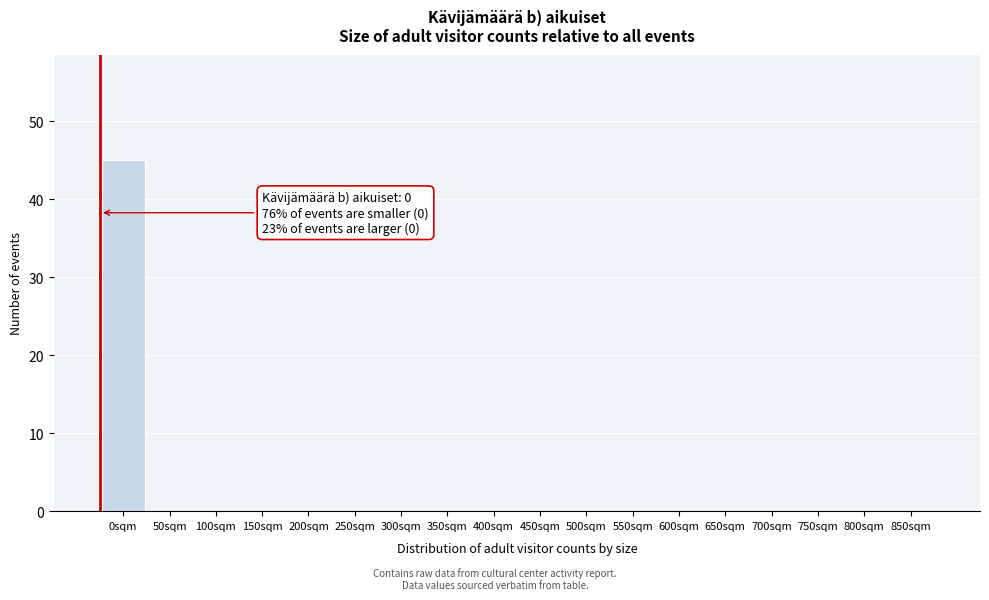

Reading left to right, extract all data points from this chart.

0sqm=45	50sqm=0	100sqm=0	150sqm=0	200sqm=0	250sqm=0	300sqm=0	350sqm=0	400sqm=0	450sqm=0	500sqm=0	550sqm=0	600sqm=0	650sqm=0	700sqm=0	750sqm=0	800sqm=0	850sqm=0